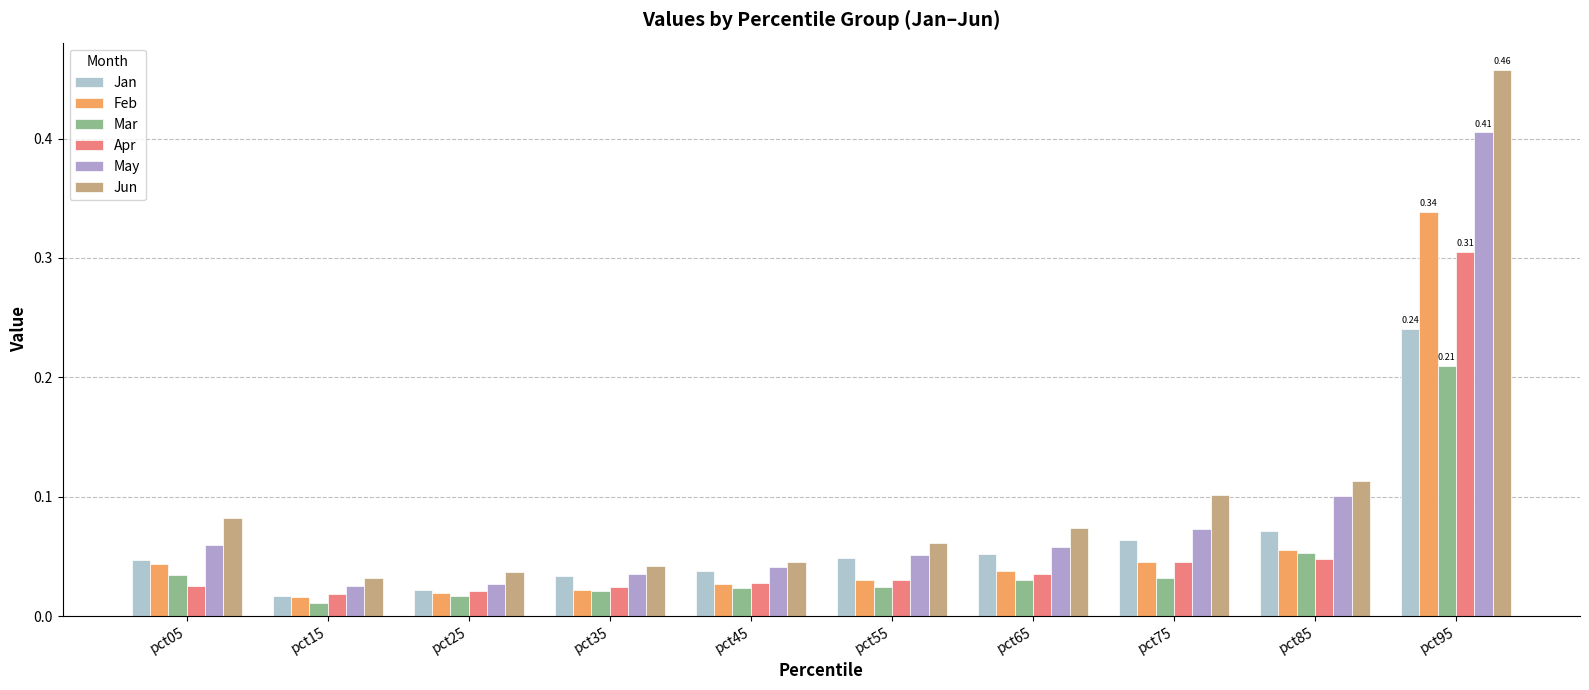

How many groups of bars are there?

10